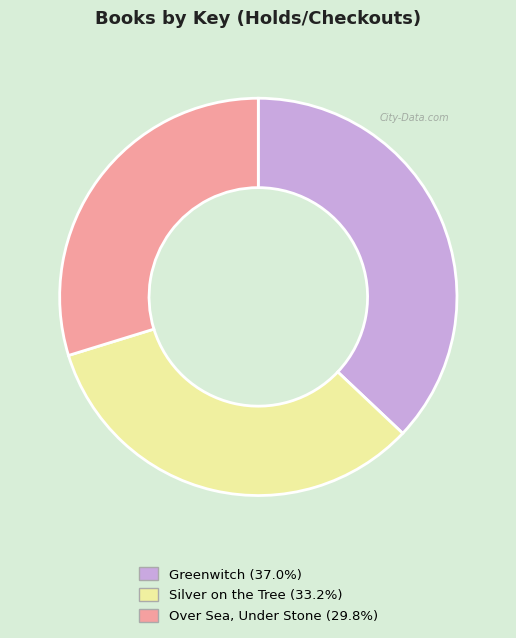

Does Greenwitch represent more than half of the total?

No